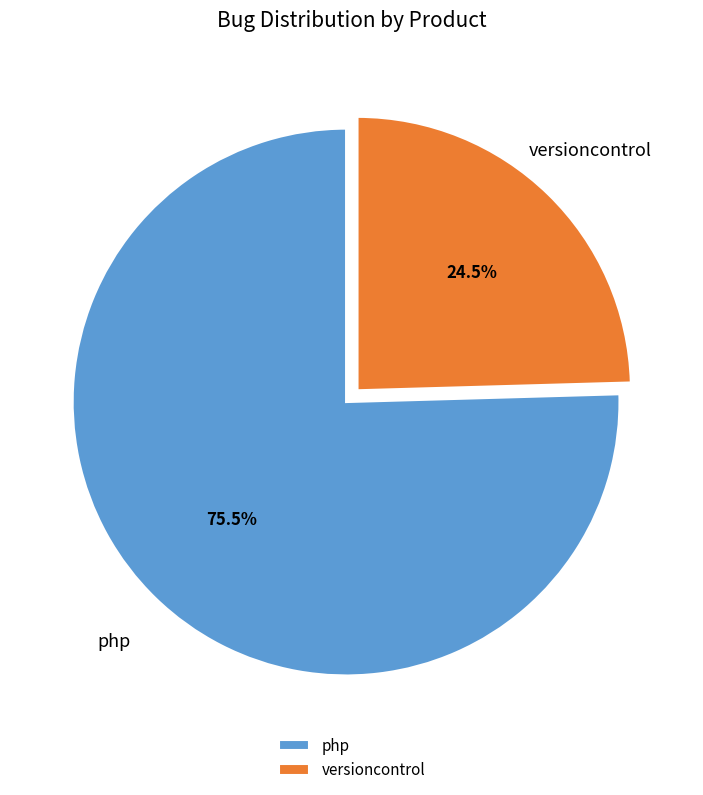

Which category has the smallest portion of the pie?

versioncontrol